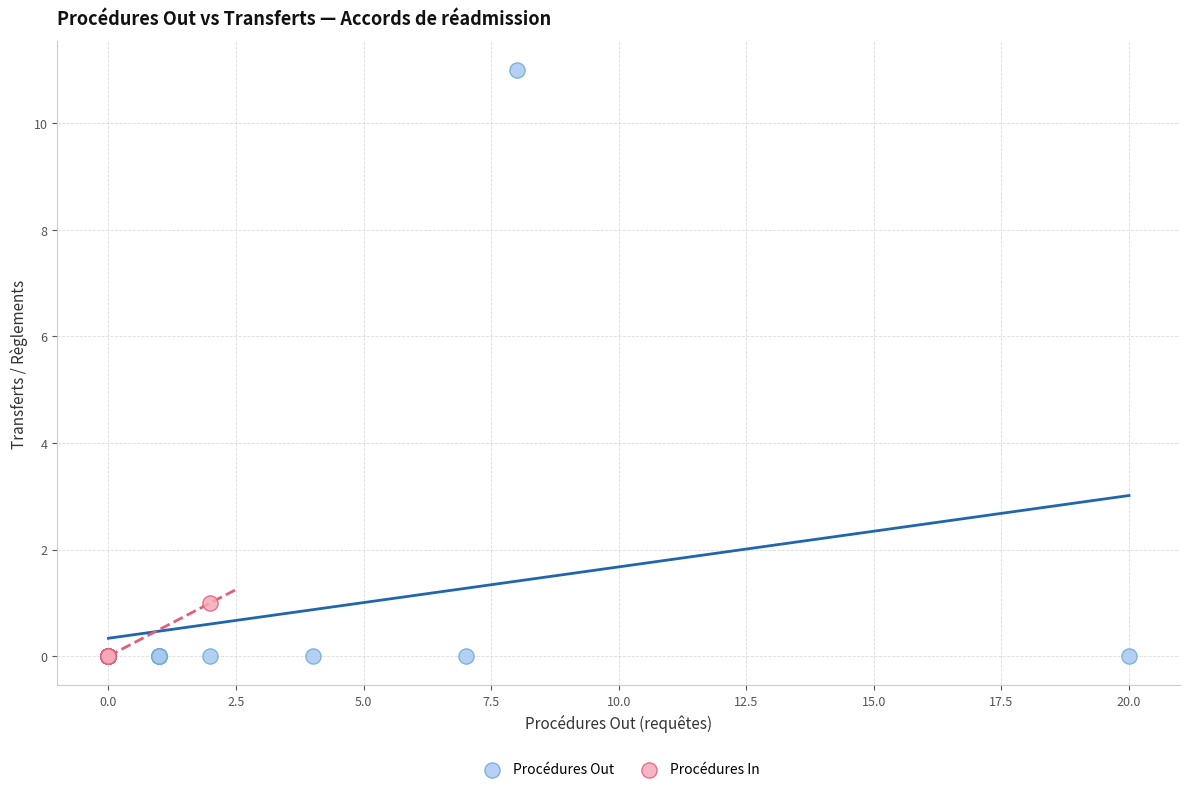

Which series contains the highest Y value?

Procédures Out